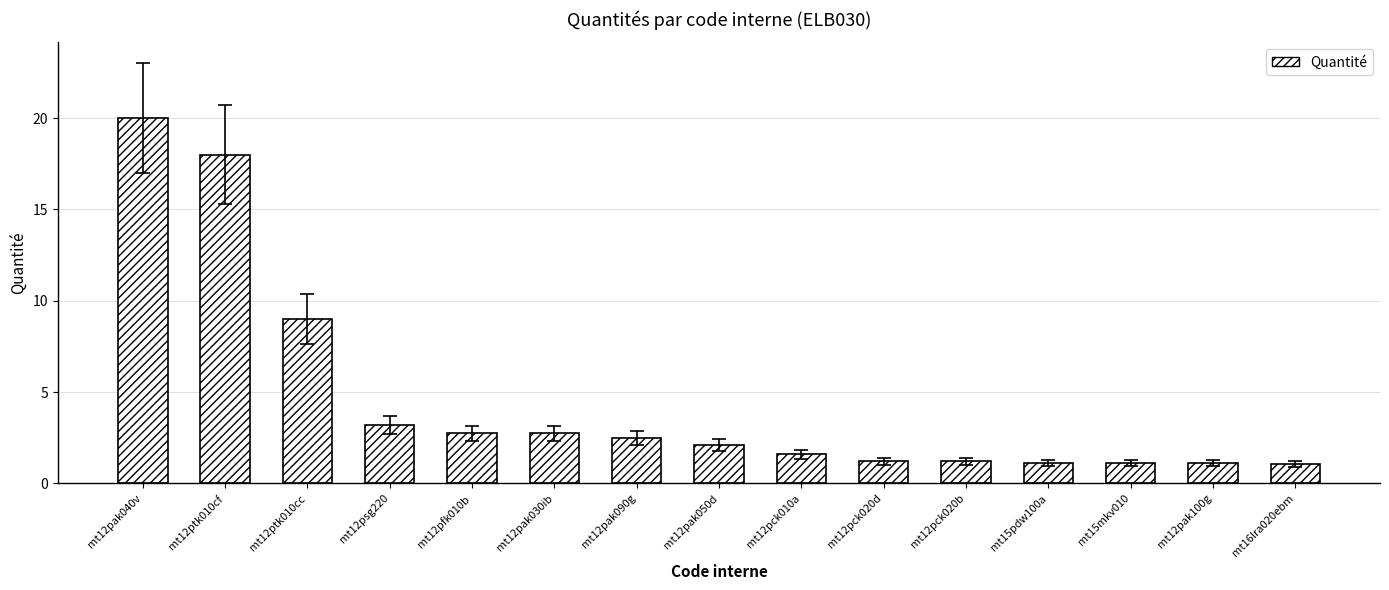

Is it true that the value at mt12pck020d is 1.2?

True